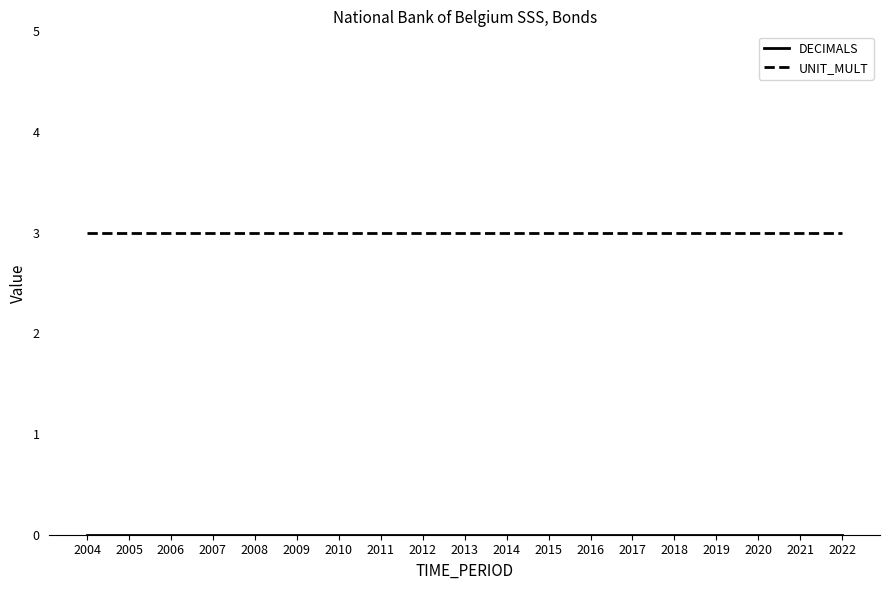

Is it true that UNIT_MULT equals 3 at 2014?

True